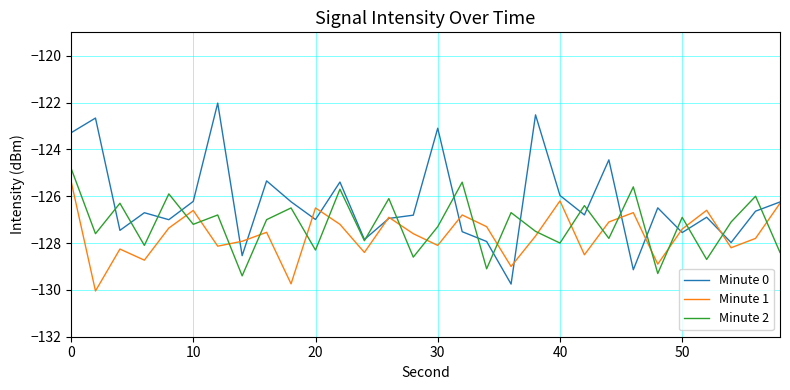

How many times do Minute 2 and Minute 1 cross each other?

19